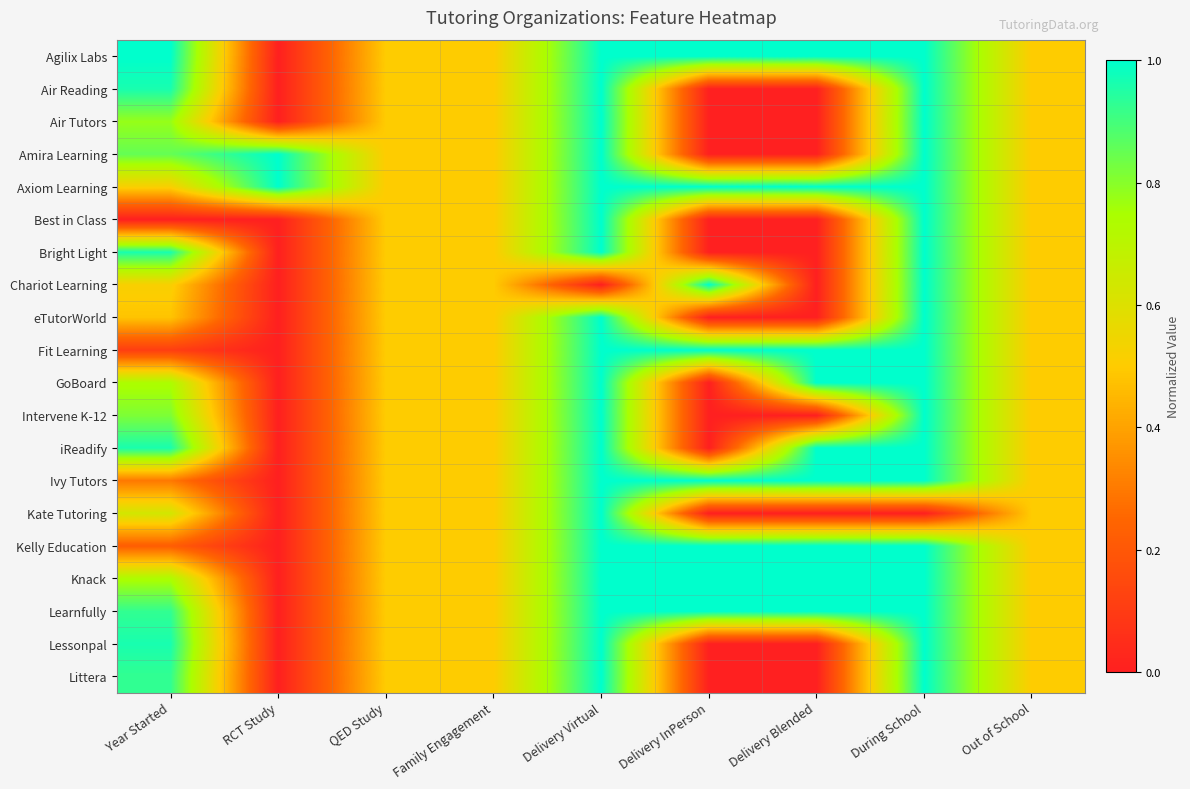

At which category does the chart reach its peak across all series?

Year Started